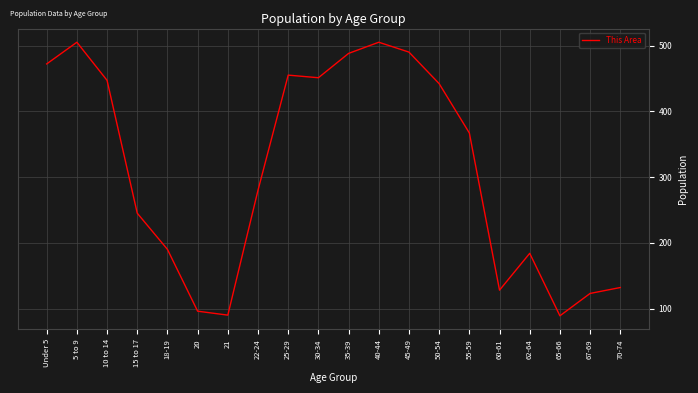

Which has a higher value, 15 to 17 or 50-54?

50-54